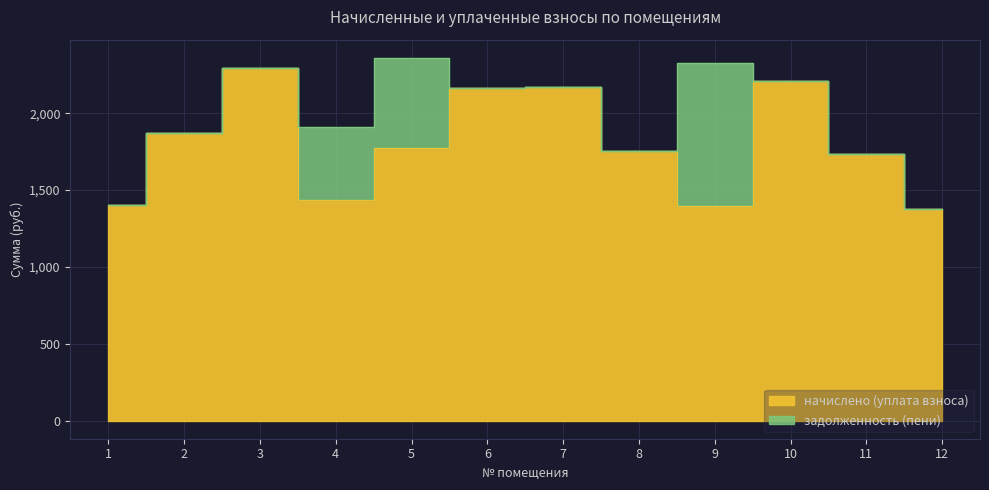

The chart shows a value of 1433.4 at 4. True or false?

True